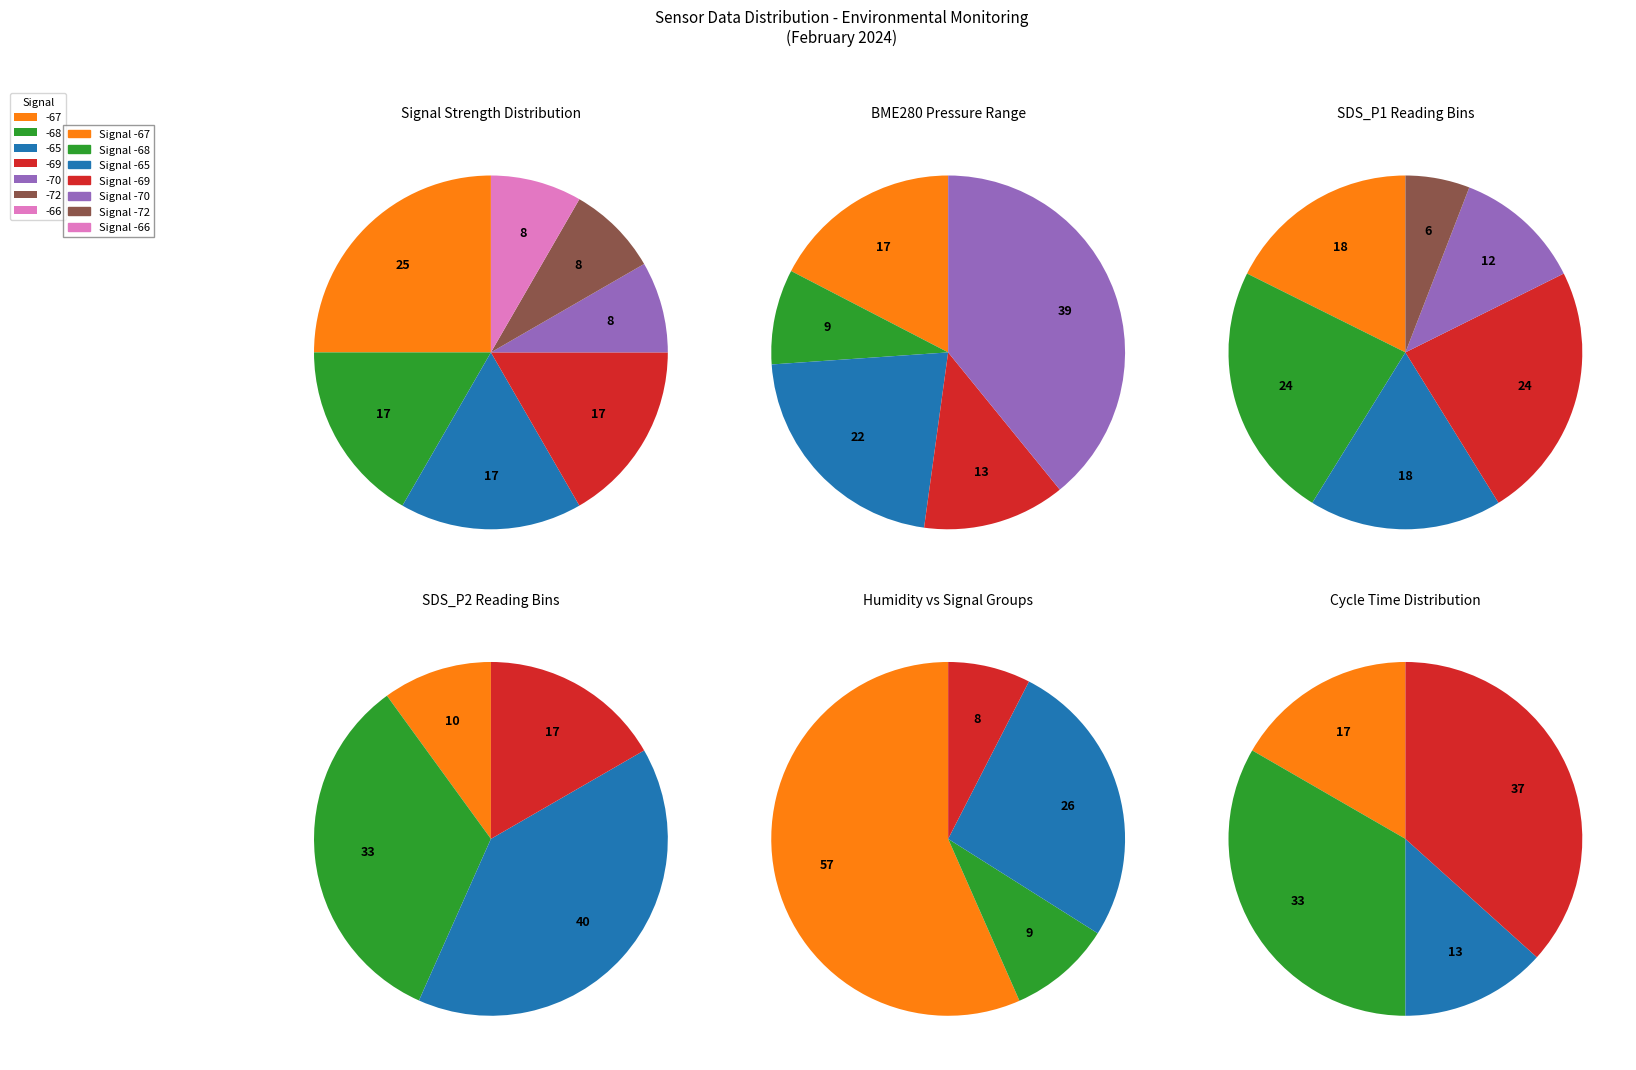

What portion of the pie excludes 0?

91.7%